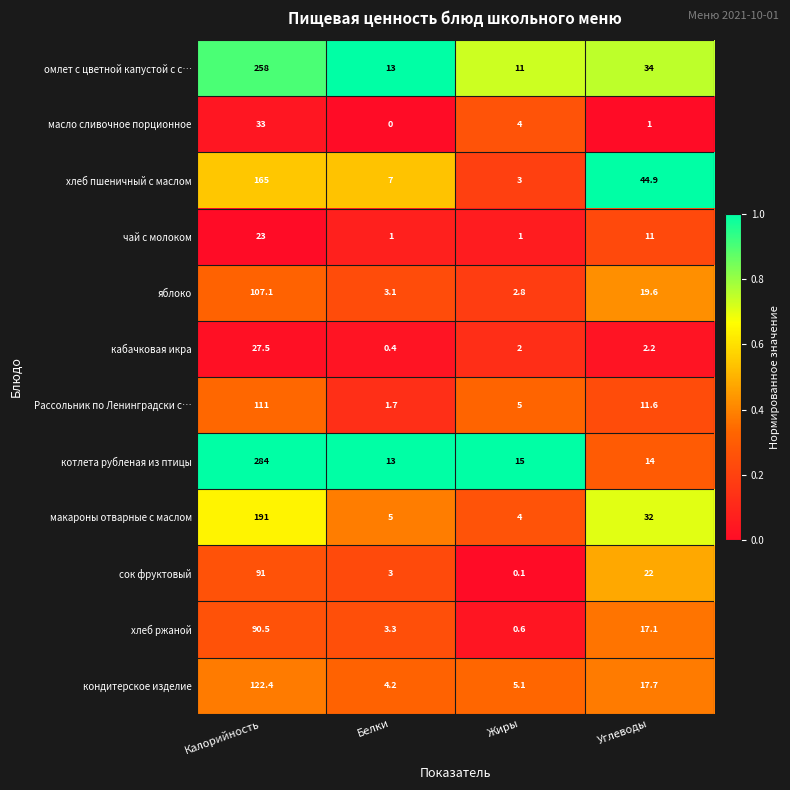

Read the котлета рубленая из птицы value at Углеводы.

14.0